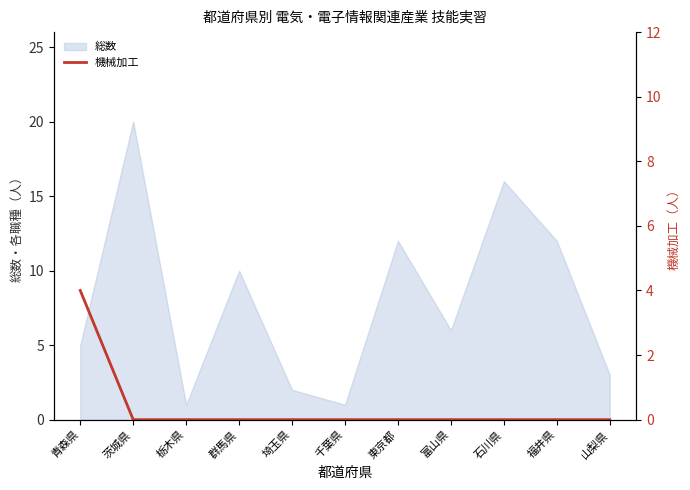

At which label does 総数 reach its peak?

茨城県